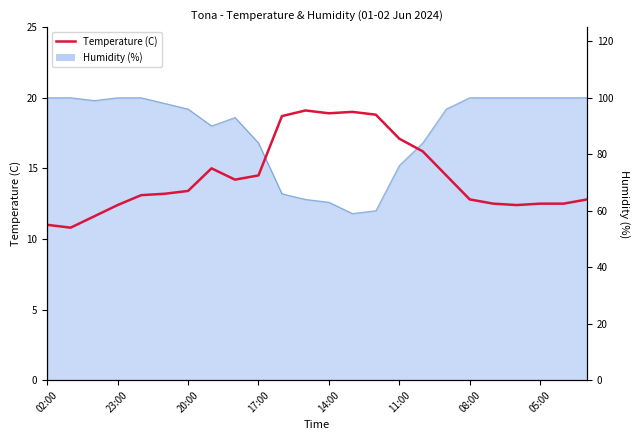

What is the greatest value displayed?

19.1